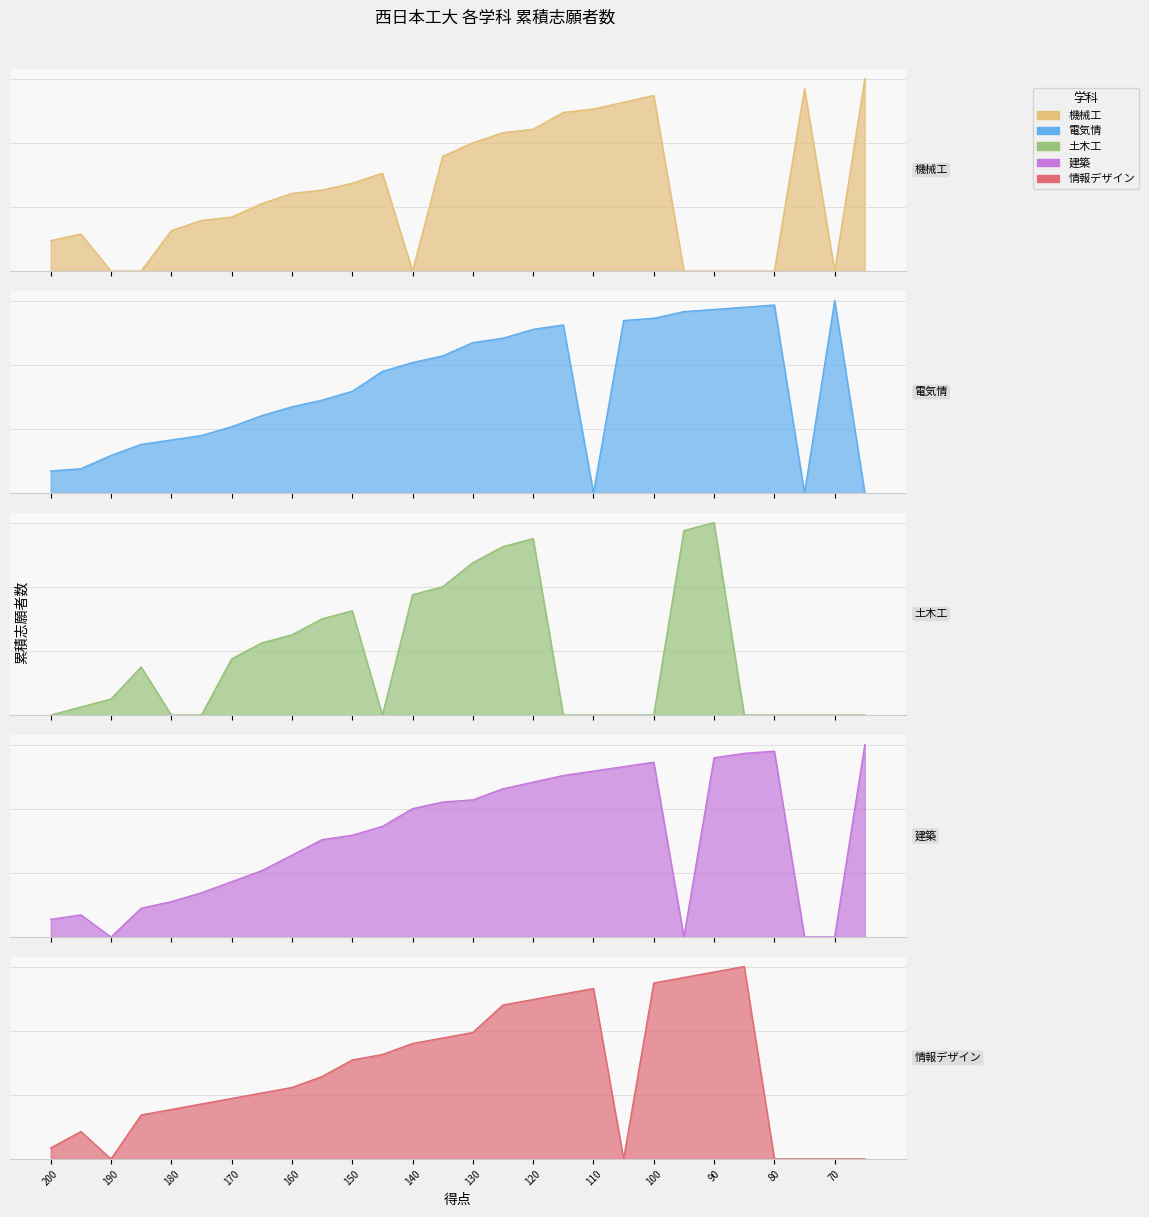

Is it true that 情報デザイン equals 11 at 90?

False